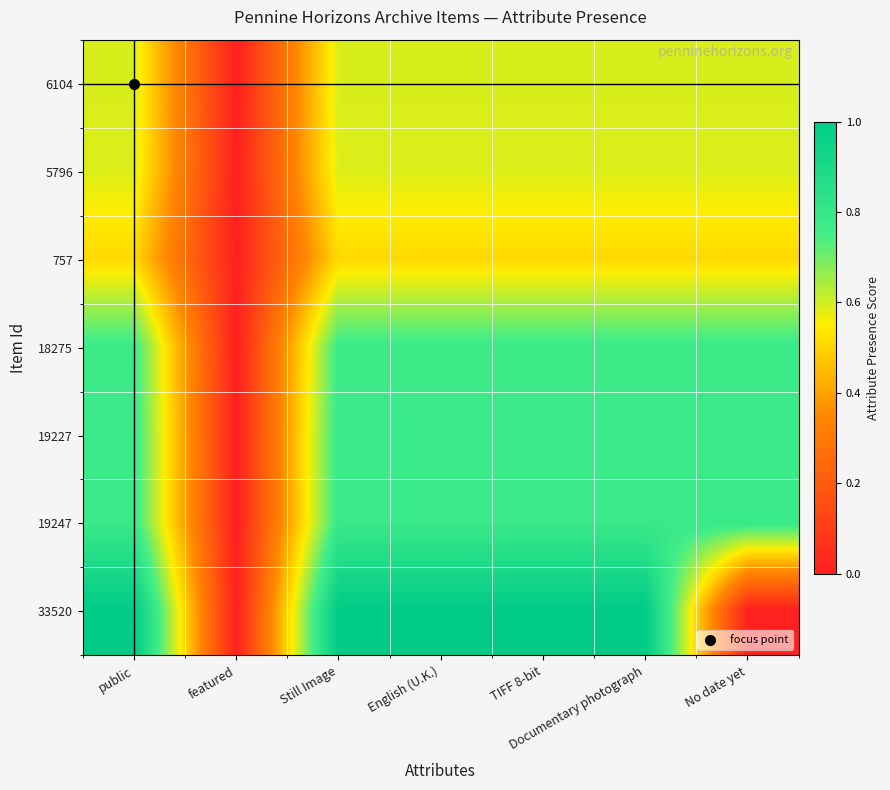

Between No date yet and featured, which is larger?

No date yet